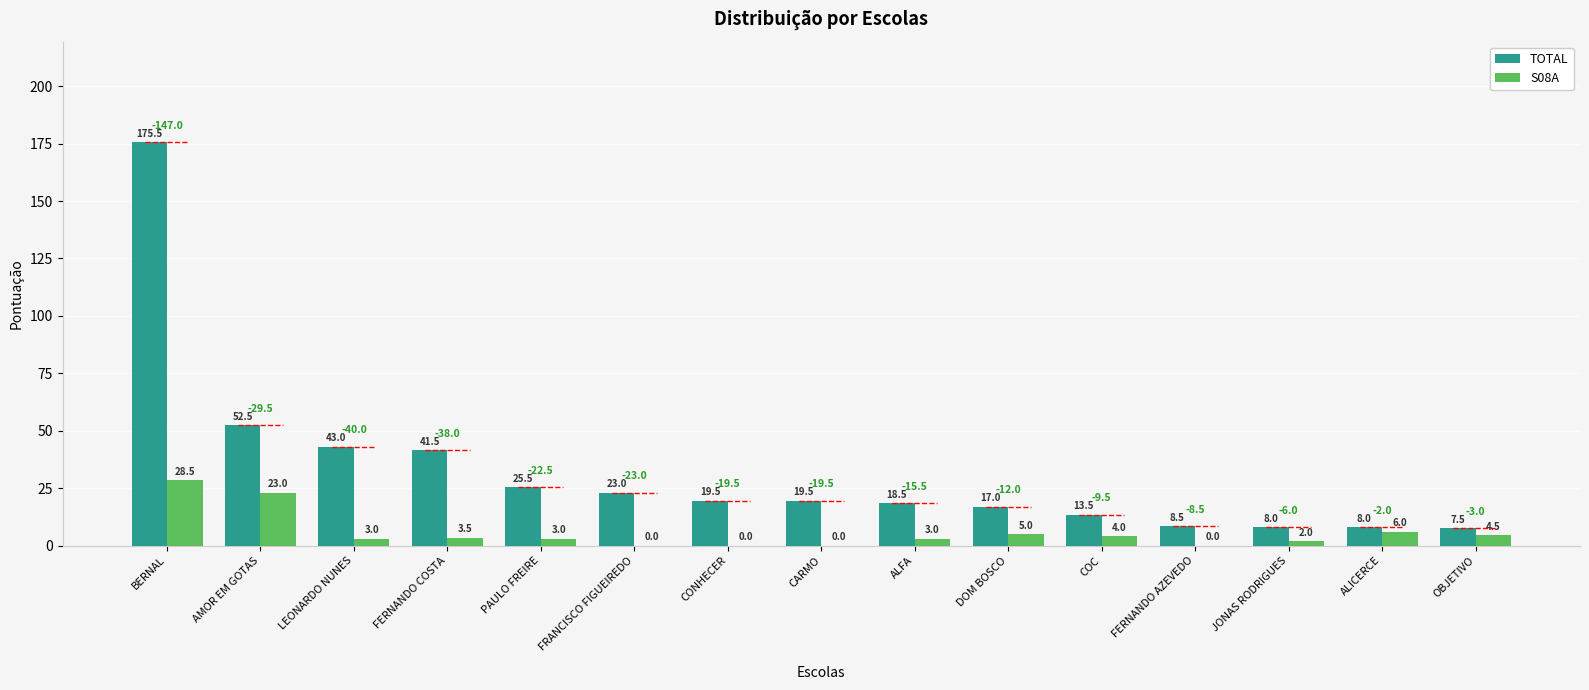

True or false: S08A has a value of 23.0 at AMOR EM GOTAS.

True